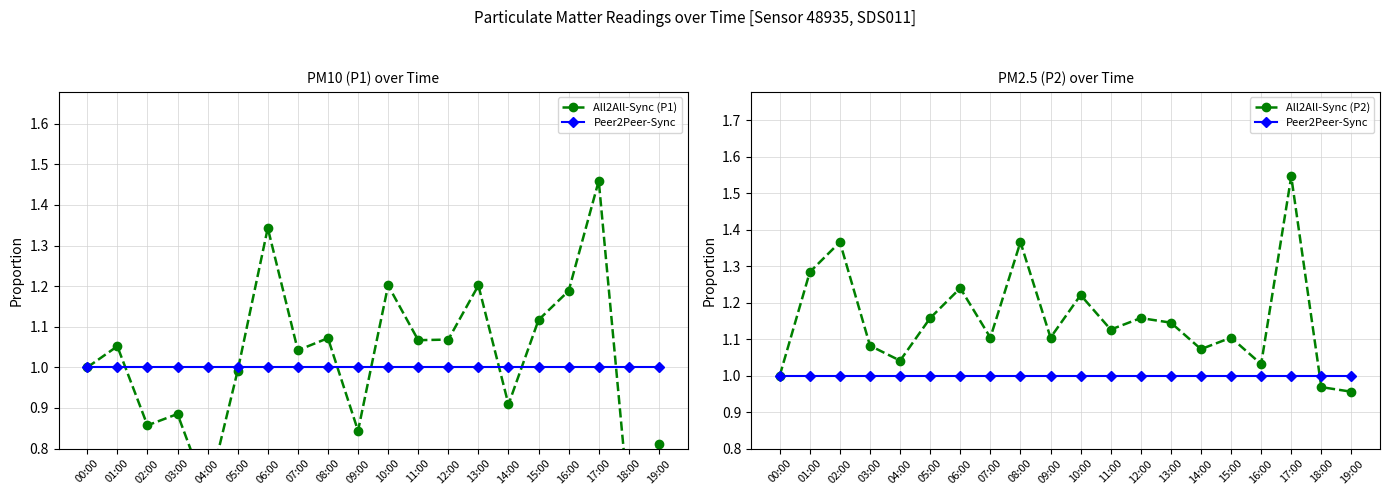

How many times do Peer2Peer-Sync and All2All-Sync (P1) cross each other?

7